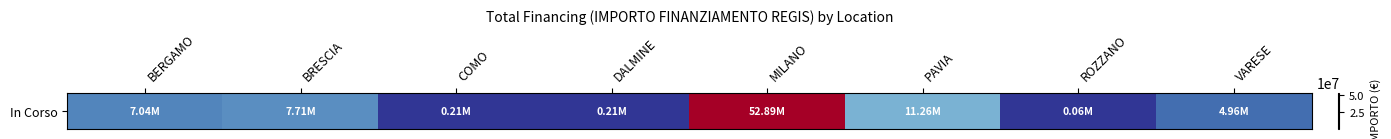

Rank the categories by value from highest to lowest.

MILANO, PAVIA, BRESCIA, BERGAMO, VARESE, DALMINE, COMO, ROZZANO